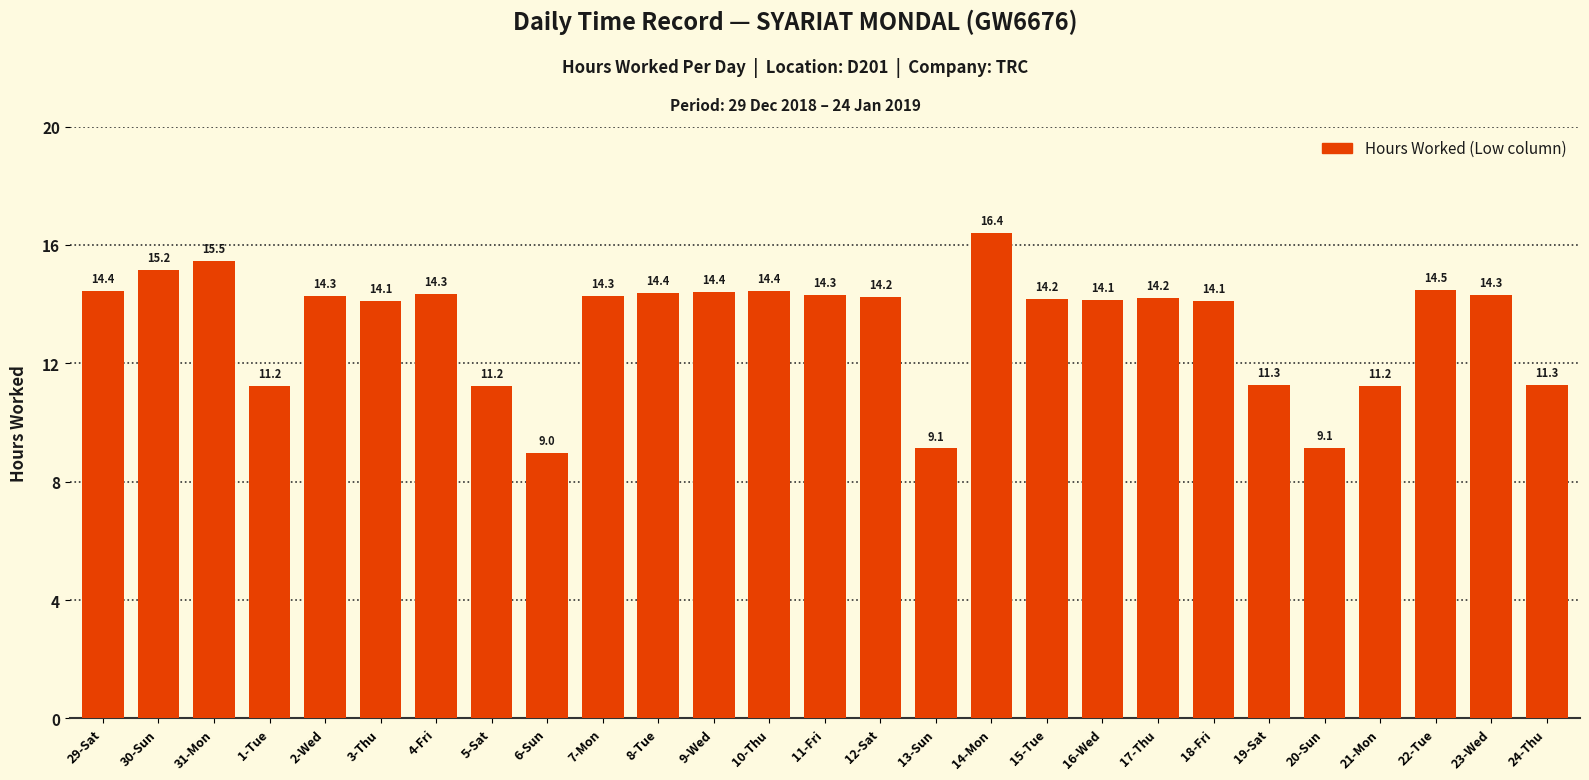

Does the chart contain stacked bars?

No